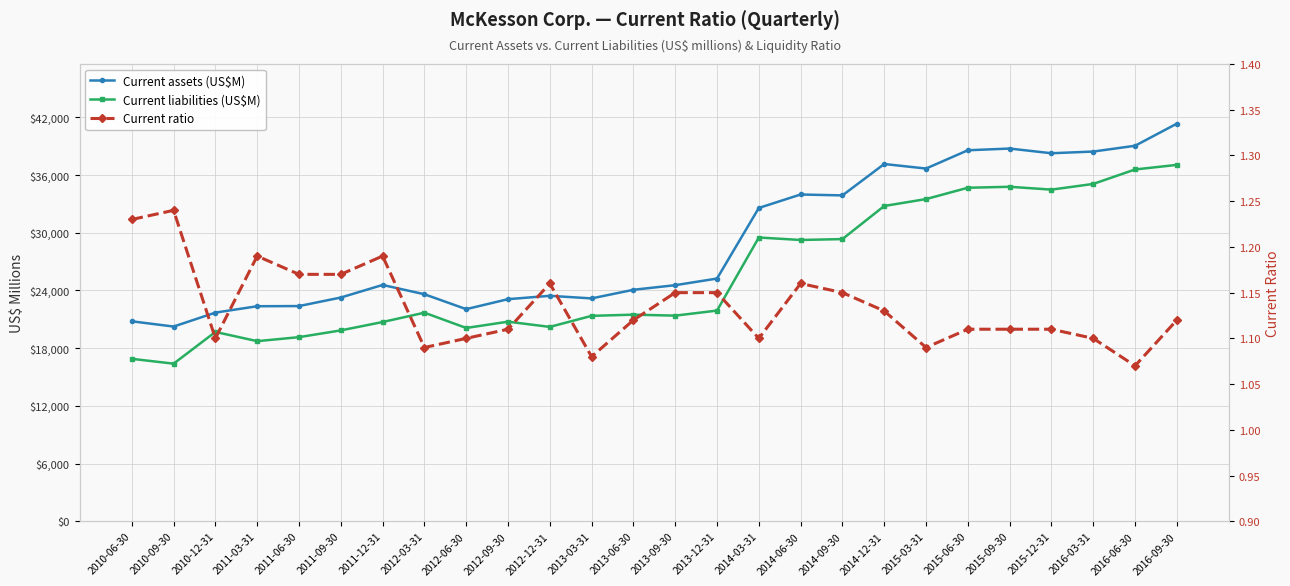

Reading right to left, what are all the values shown in this chart?

Current assets (US$M): 2016-09-30=41338.0	2016-06-30=39038.0	2016-03-31=38437.0	2015-12-31=38261.0	2015-09-30=38749.0	2015-06-30=38571.0	2015-03-31=36670.0	2014-12-31=37141.0	2014-09-30=33879.0	2014-06-30=33973.0	2014-03-31=32573.0	2013-12-31=25234.0	2013-09-30=24545.0	2013-06-30=24067.0	2013-03-31=23170.0	2012-12-31=23439.0	2012-09-30=23091.0	2012-06-30=22054.0	2012-03-31=23603.0	2011-12-31=24569.0	2011-09-30=23262.0	2011-06-30=22374.0	2011-03-31=22357.0	2010-12-31=21693.0	2010-09-30=20244.0	2010-06-30=20791.0
Current liabilities (US$M): 2016-09-30=37051.0	2016-06-30=36574.0	2016-03-31=35071.0	2015-12-31=34479.0	2015-09-30=34775.0	2015-06-30=34673.0	2015-03-31=33497.0	2014-12-31=32778.0	2014-09-30=29337.0	2014-06-30=29245.0	2014-03-31=29501.0	2013-12-31=21904.0	2013-09-30=21379.0	2013-06-30=21481.0	2013-03-31=21357.0	2012-12-31=20208.0	2012-09-30=20750.0	2012-06-30=20097.0	2012-03-31=21686.0	2011-12-31=20715.0	2011-09-30=19845.0	2011-06-30=19142.0	2011-03-31=18726.0	2010-12-31=19685.0	2010-09-30=16385.0	2010-06-30=16890.0
Current ratio: 2016-09-30=1.1	2016-06-30=1.1	2016-03-31=1.1	2015-12-31=1.1	2015-09-30=1.1	2015-06-30=1.1	2015-03-31=1.1	2014-12-31=1.1	2014-09-30=1.1	2014-06-30=1.2	2014-03-31=1.1	2013-12-31=1.1	2013-09-30=1.1	2013-06-30=1.1	2013-03-31=1.1	2012-12-31=1.2	2012-09-30=1.1	2012-06-30=1.1	2012-03-31=1.1	2011-12-31=1.2	2011-09-30=1.2	2011-06-30=1.2	2011-03-31=1.2	2010-12-31=1.1	2010-09-30=1.2	2010-06-30=1.2